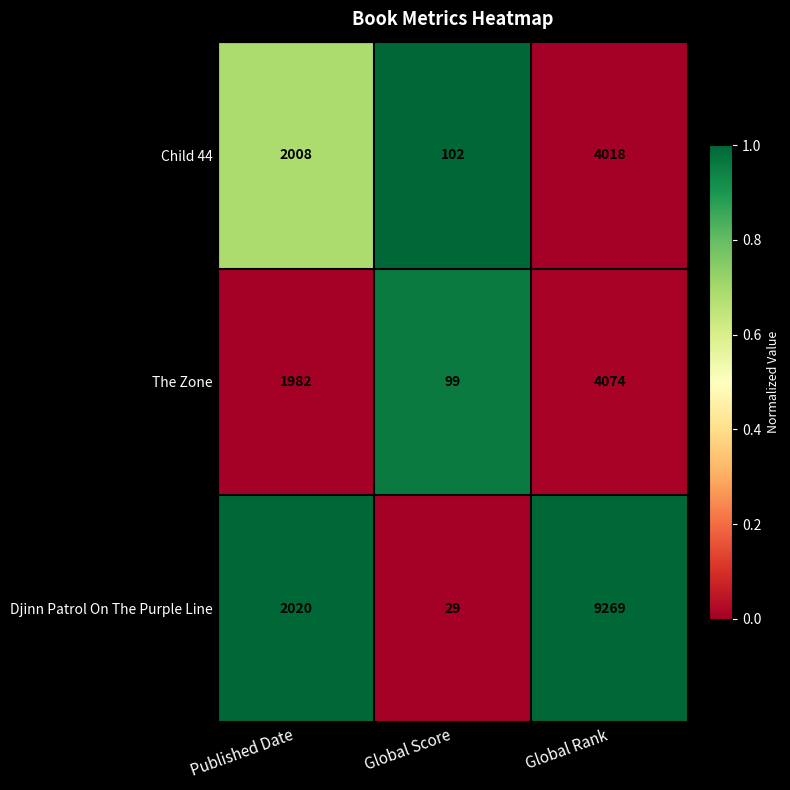

Which series has the largest total across all categories?

Djinn Patrol On The Purple Line